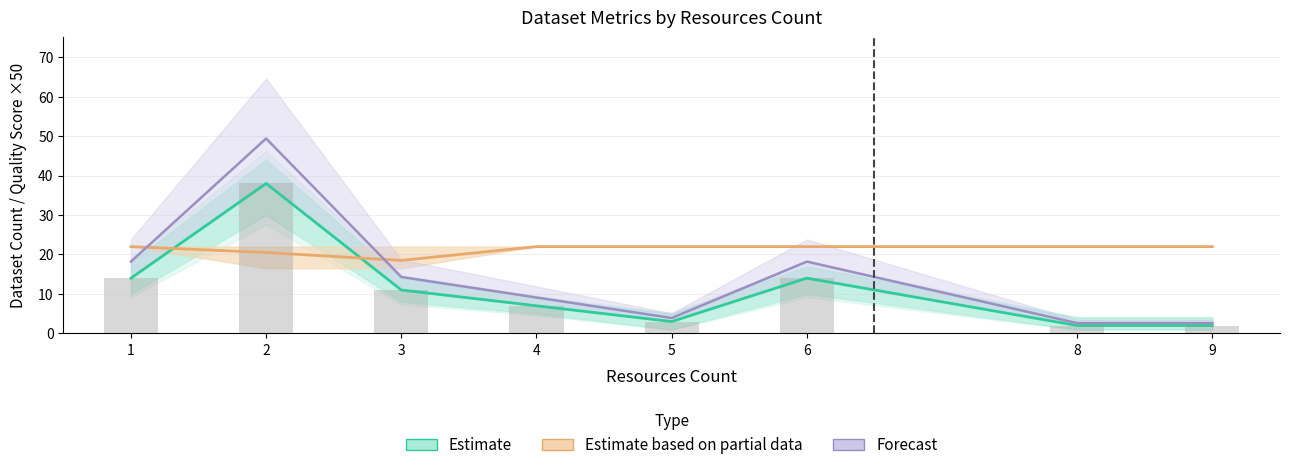

The value of Quality Score x50 (Partial) at 9 is 22.0. True or false?

True